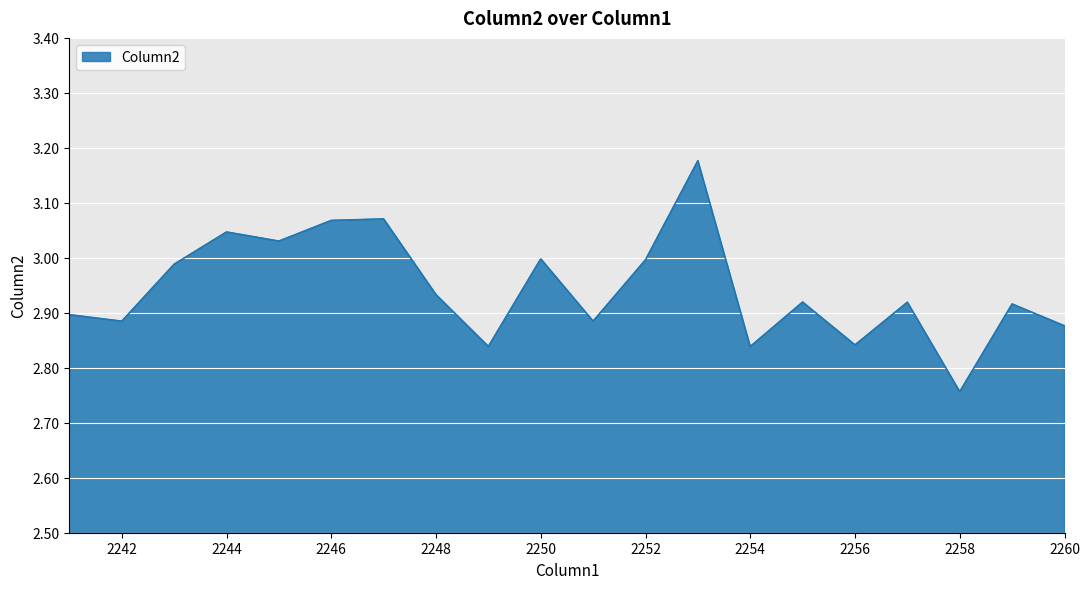

At which category does the chart reach its minimum across all series?

2258